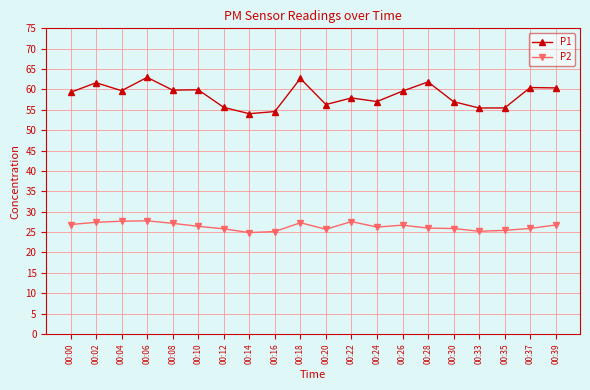

What is the difference between the P1 values at 00:00 and 00:18?

3.4